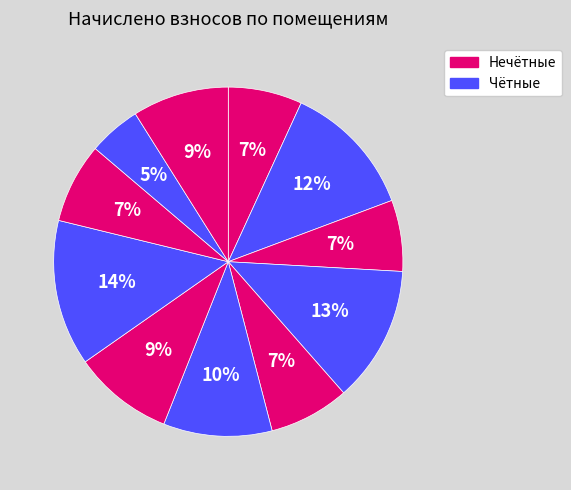

How many segments does this pie chart have?

11